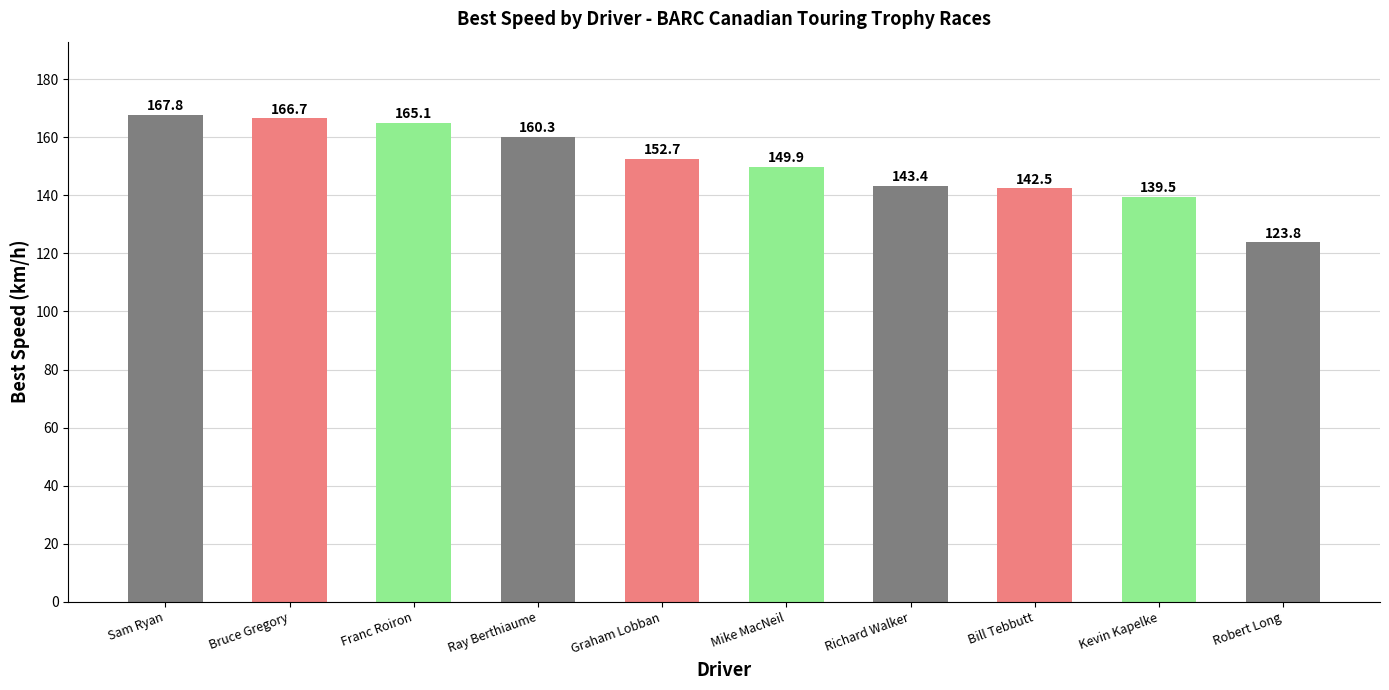

True or false: the data shows 160.3 at Ray Berthiaume.

True